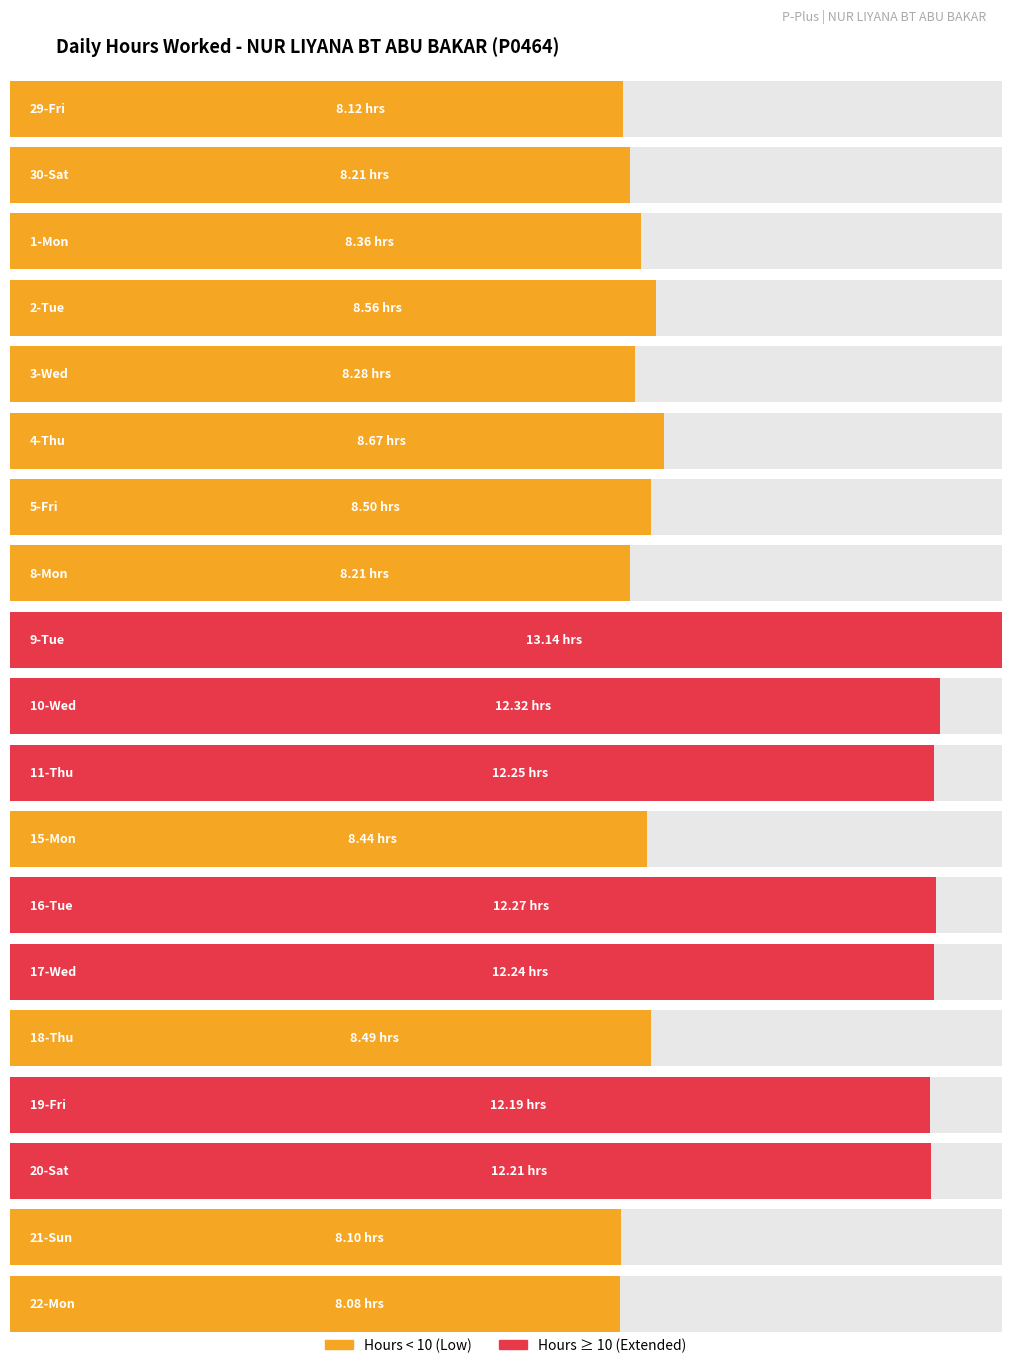

What is the label of the 17th bar from the left?

20-Sat